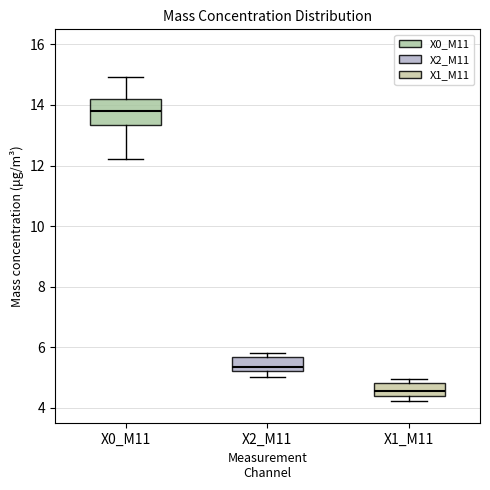

Where is the upper edge of the box for X1_M11 on the y-axis? The values are not printed on the chart, so give them approximately, as read against the axis.

4.8